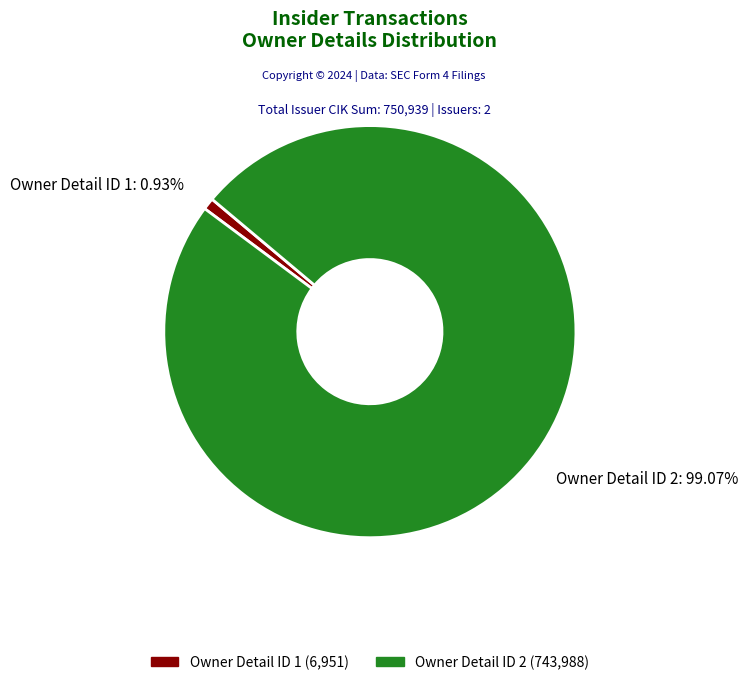

Combined, do Owner Detail ID 1: 0.93% and Owner Detail ID 2: 99.07% account for over 50%?

Yes